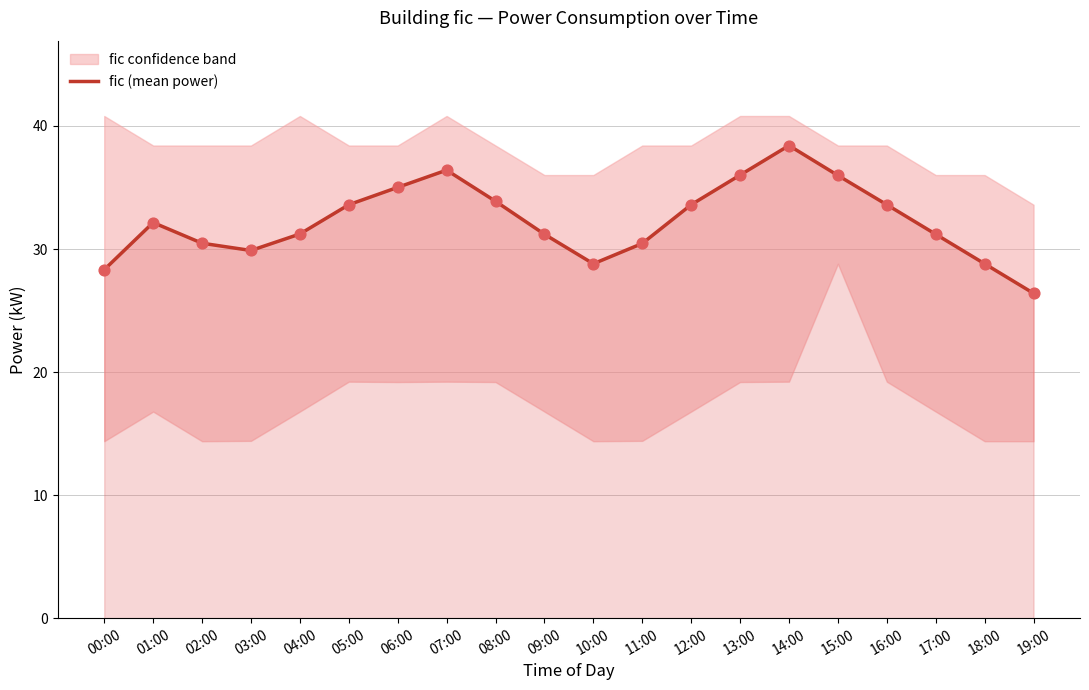

Approximately how many times larger is the value at 01:00 compared to 16:00?

1.0